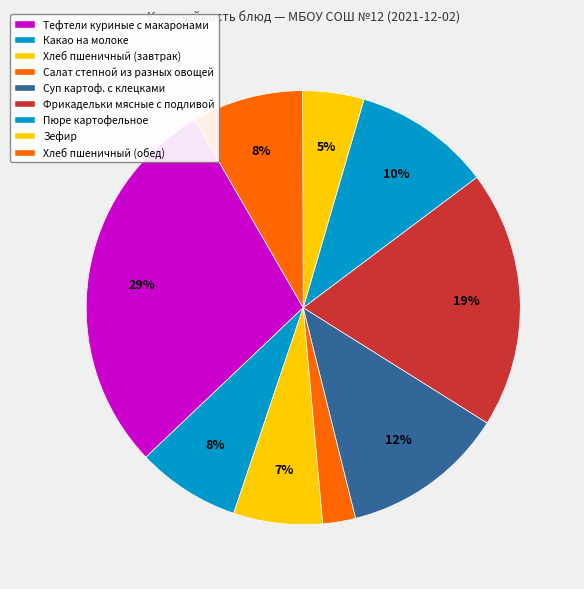

Is it true that Хлеб пшеничный (обед) is 13% of the pie?

False